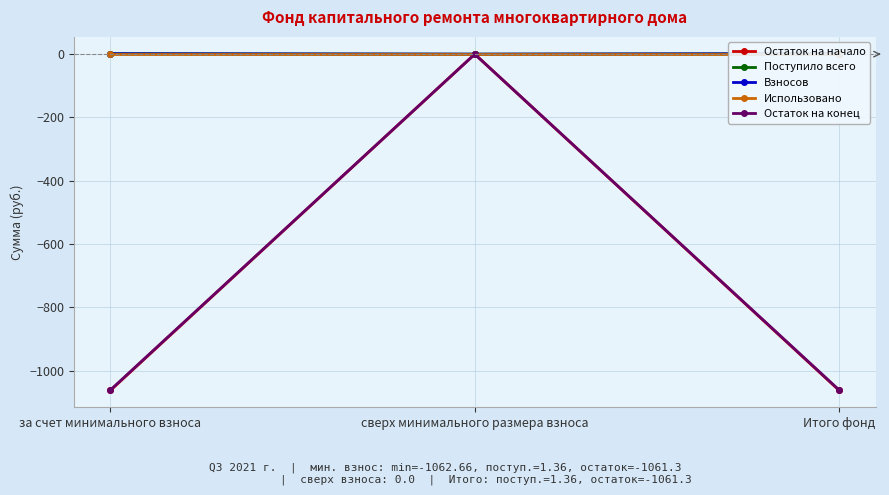

At which category is the sum across all series the highest?

сверх минимального размера взноса